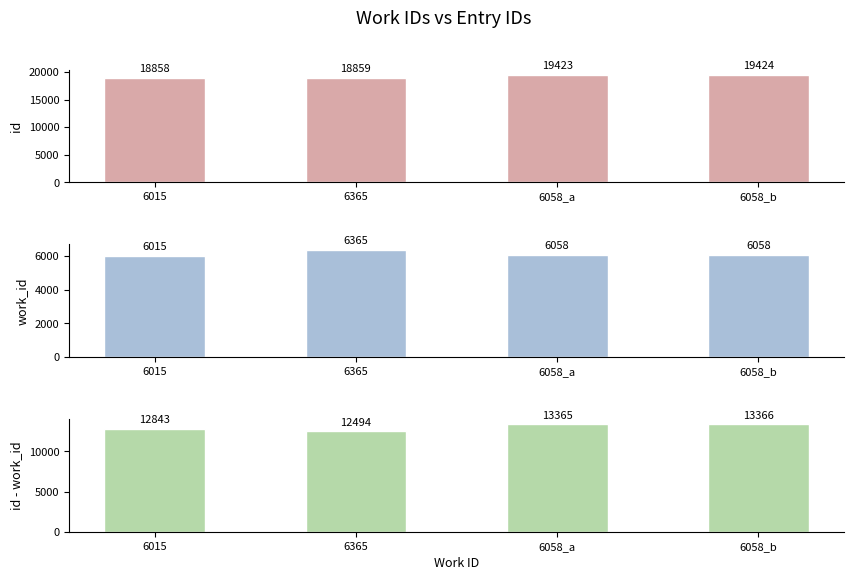

What is the difference between the maximum and minimum values in the id - work_id series?

872